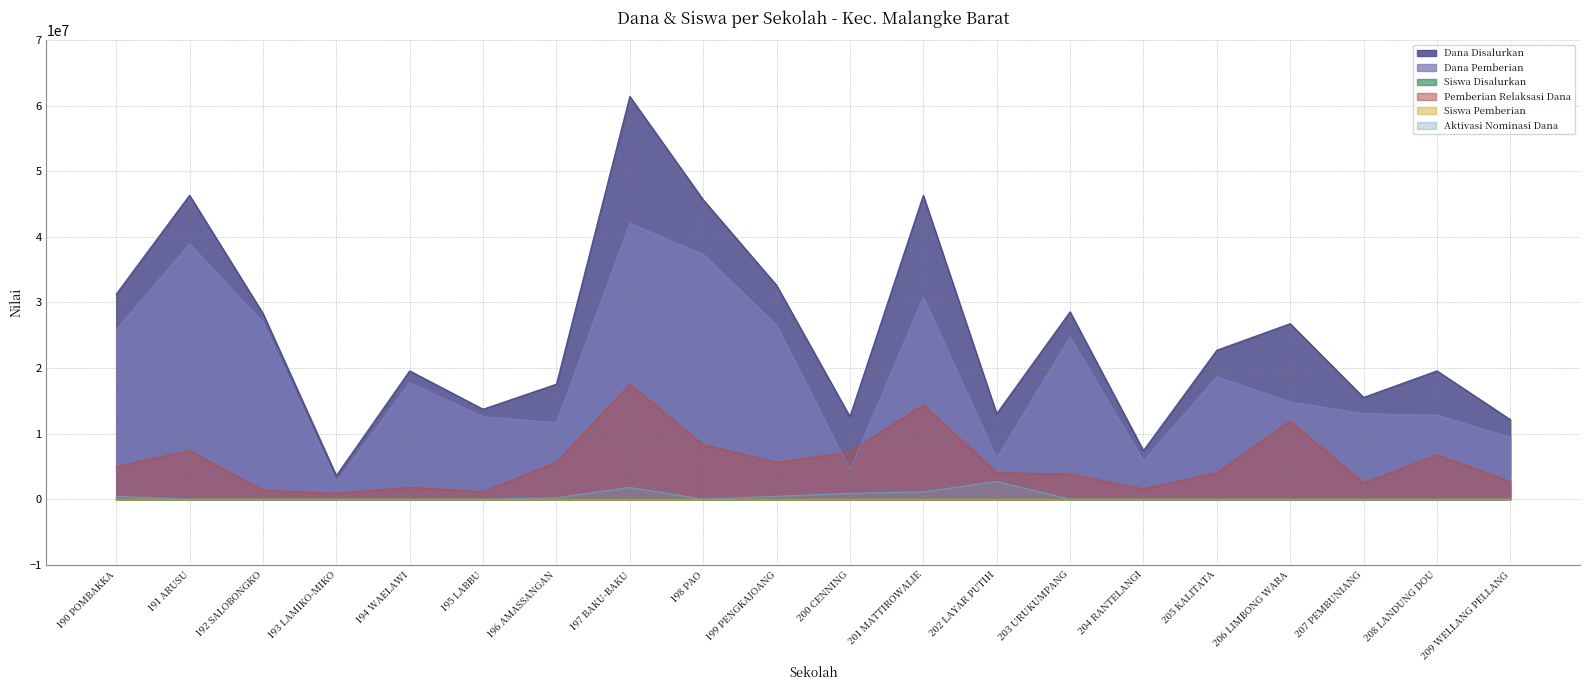

What is the approximate value of Siswa Pemberian at 206 LIMBONG WARA?

39